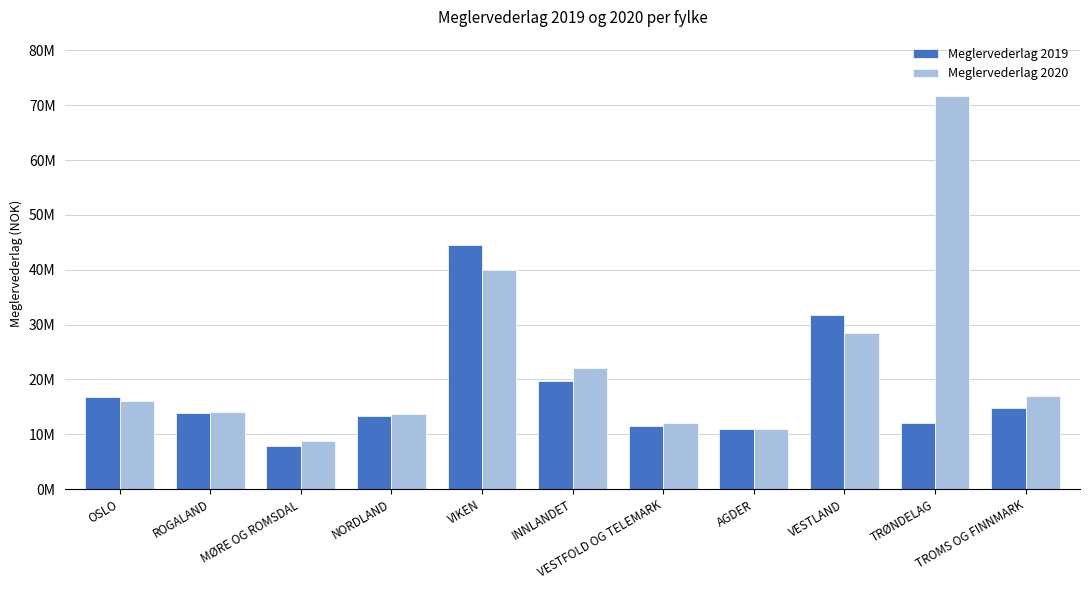

Are the bars grouped side by side (vs. stacked)?

Yes